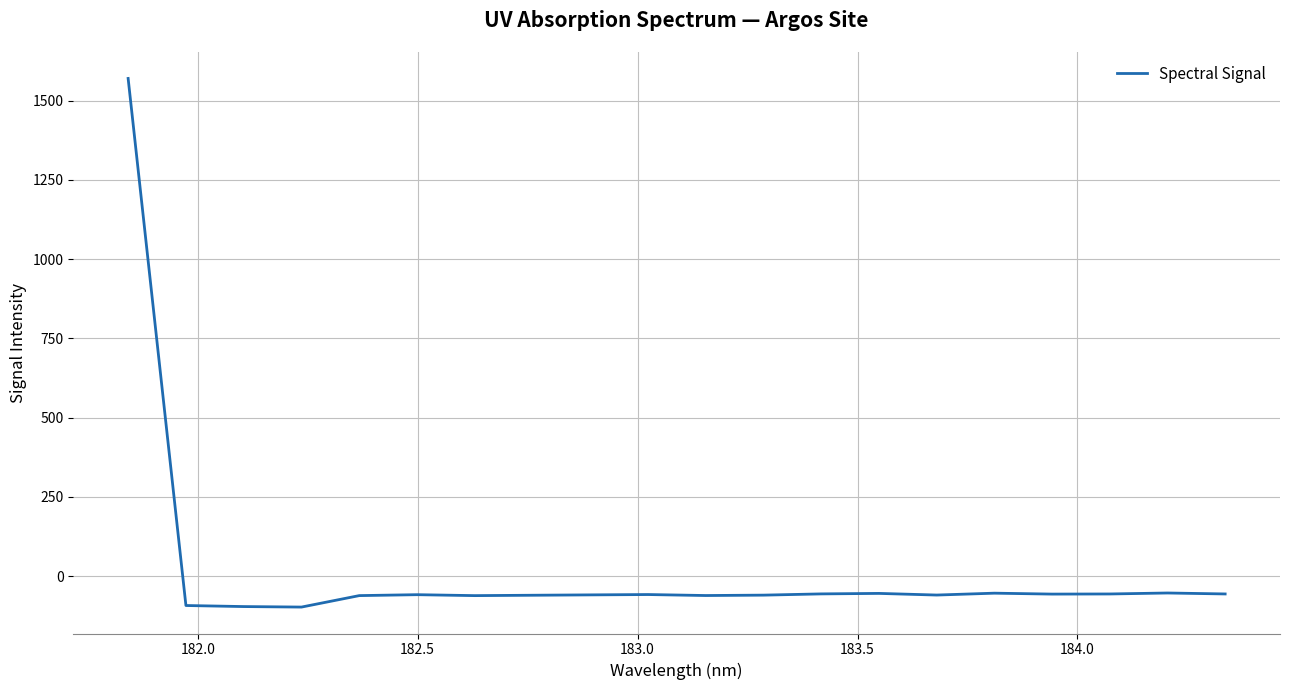

What is the minimum value shown in the chart?

-97.2